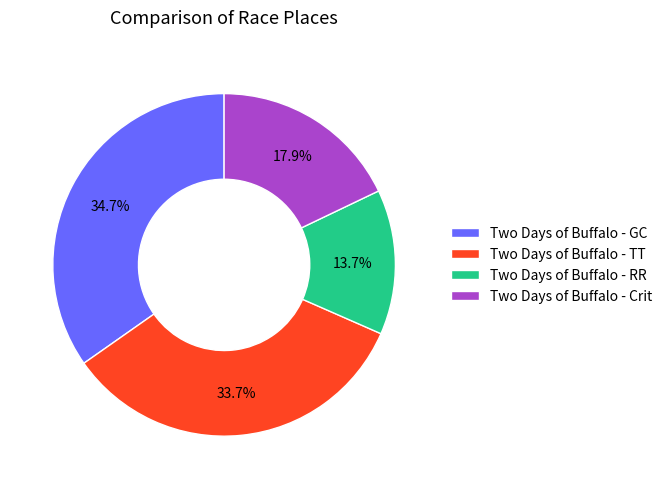

What is the total percentage of Two Days of Buffalo - RR and Two Days of Buffalo - GC?

48.4%